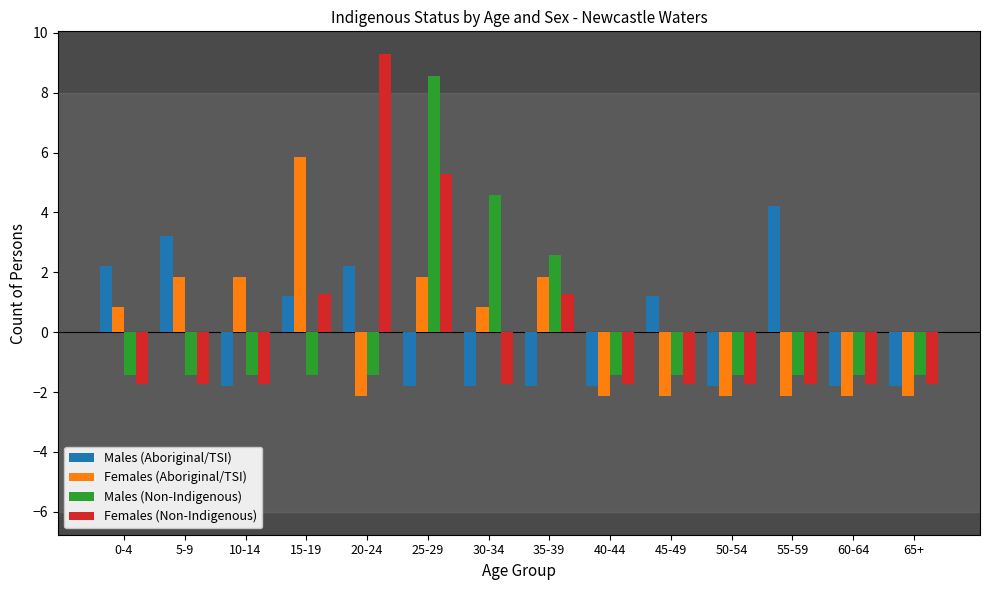

What is the minimum value for Females (Aboriginal/TSI)?

-2.1